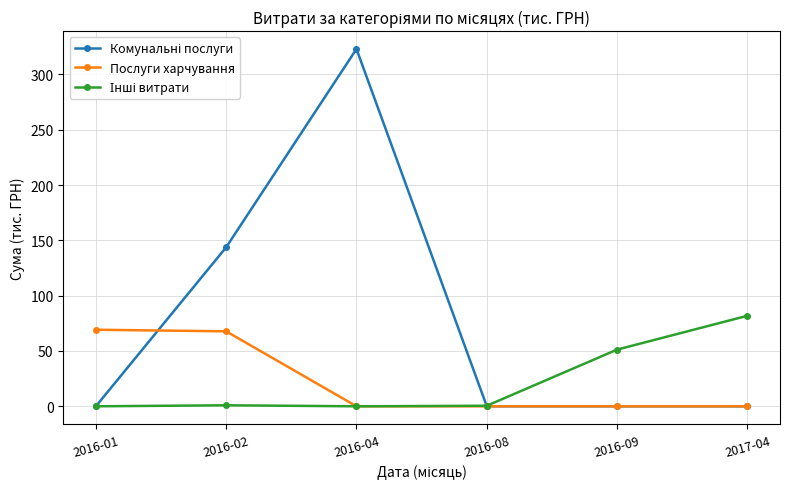

What is the label of the 5th point from the left?

2016-09